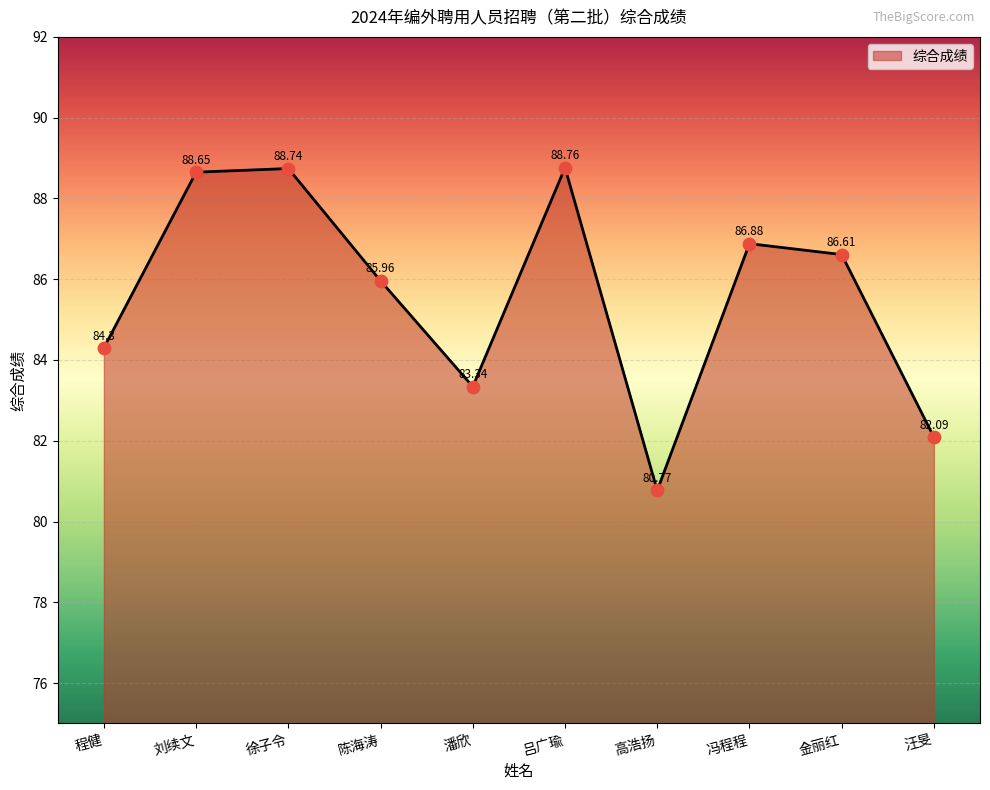

Which has a higher value, 潘欣 or 徐子令?

徐子令